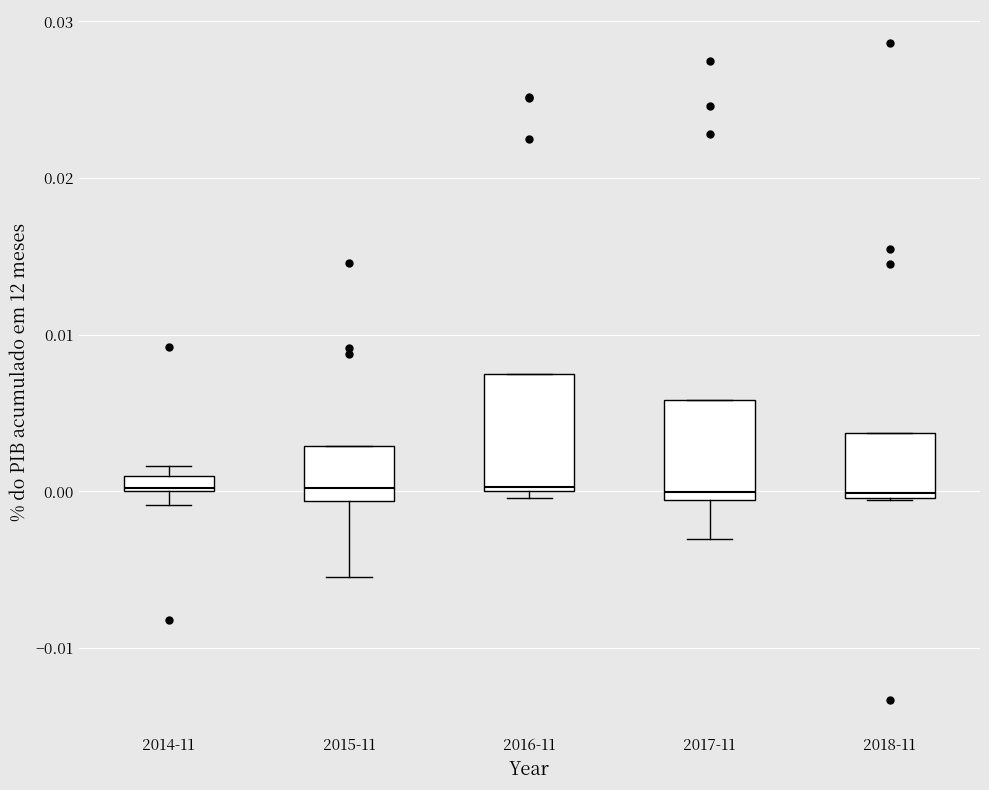

Where is the upper edge of the box for 2014-11 on the y-axis? The values are not printed on the chart, so give them approximately, as read against the axis.

0.001